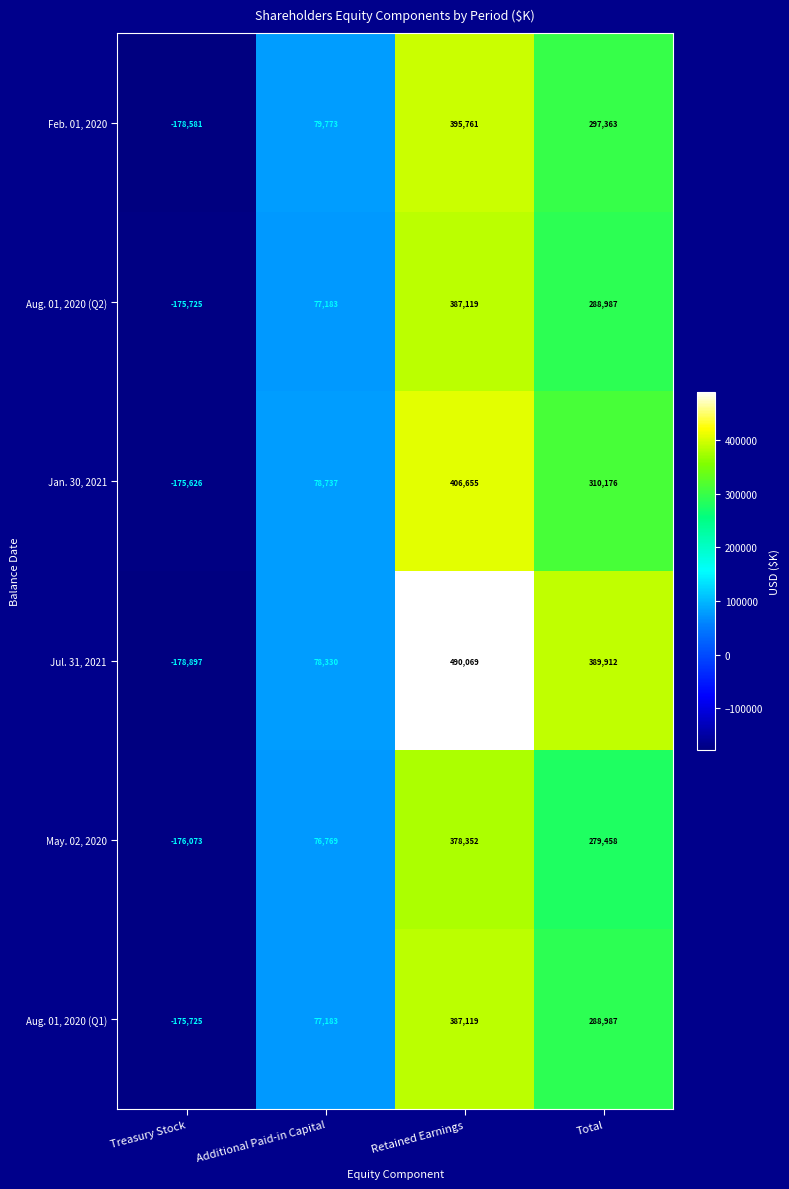

How many categories are shown in the chart?

4